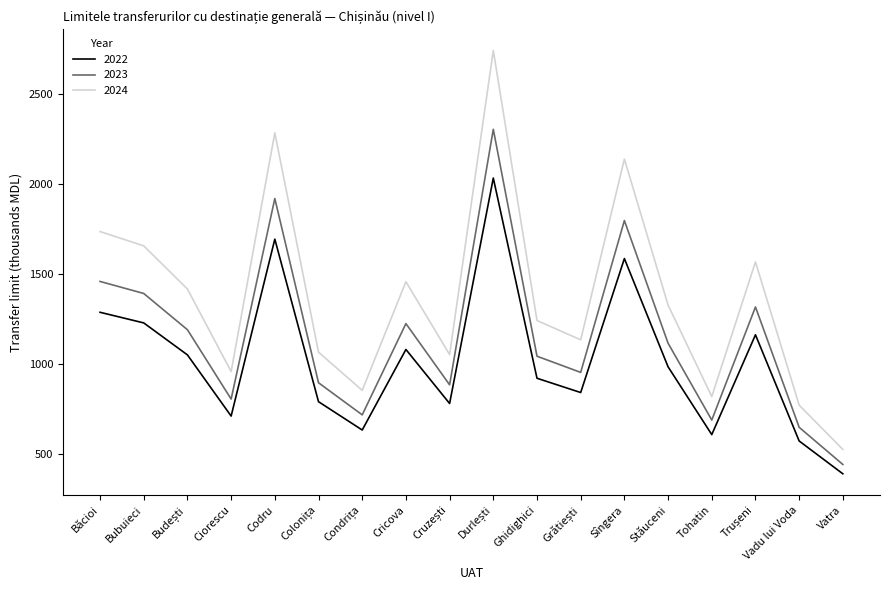

In 2024, how many points are lower than both neighbors (excluding endpoints)?

5